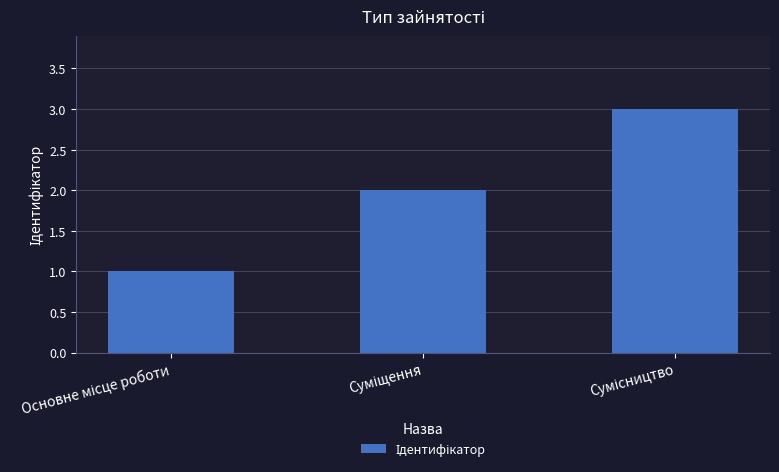

What is the maximum value shown in the chart?

3